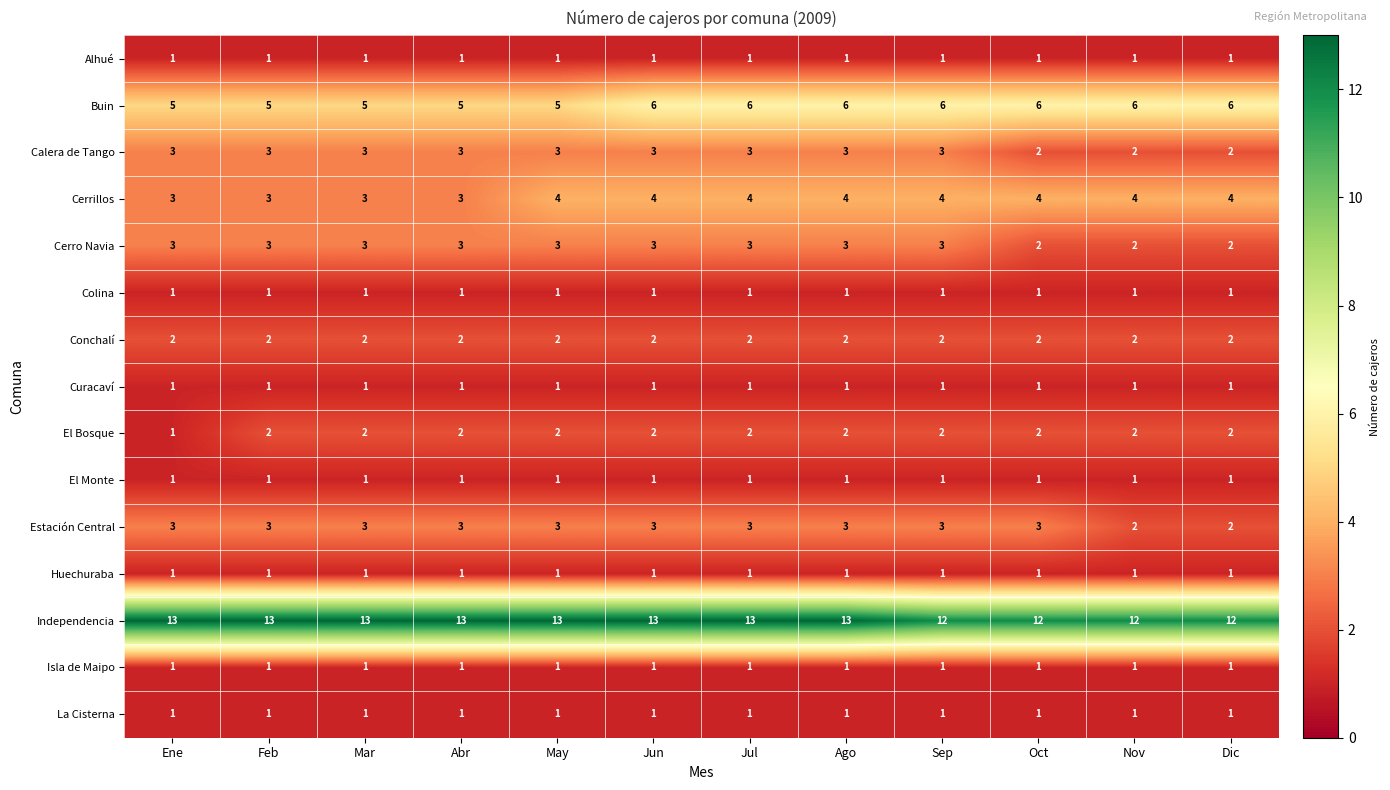

At how many categories does at least one series exceed 10?

12